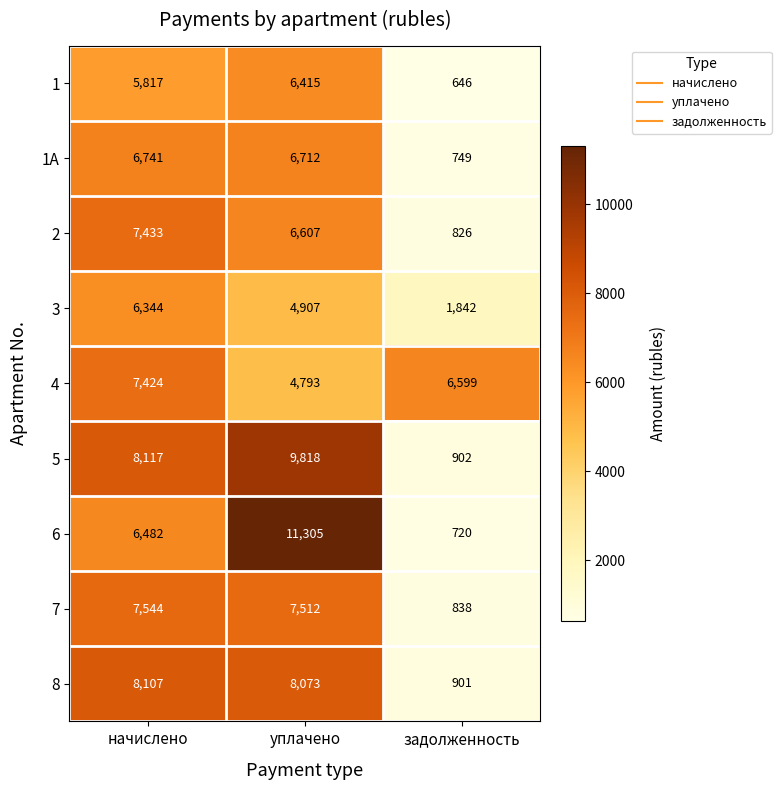

Reading right to left, list all the values displayed in this chart.

1: 646	6415	5817
1A: 749	6712	6741
2: 826	6607	7433
3: 1842	4907	6344
4: 6599	4793	7424
5: 902	9818	8117
6: 720	11305	6482
7: 838	7512	7544
8: 901	8073	8107